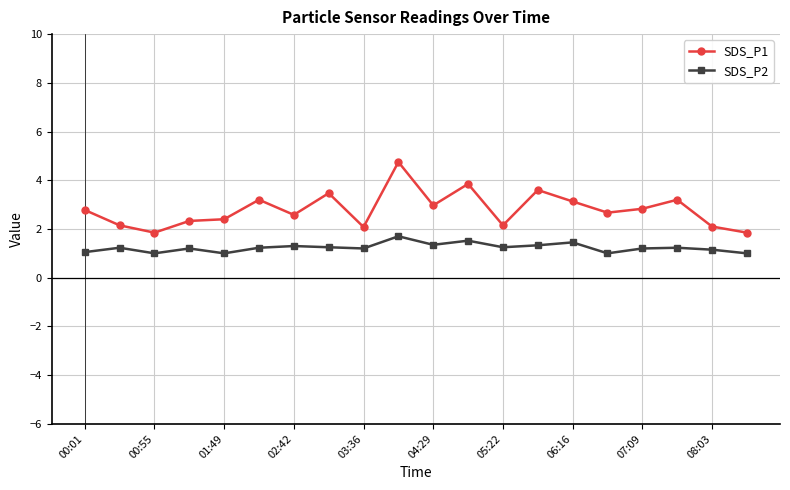

What are all the series names shown in the legend?

SDS_P1, SDS_P2